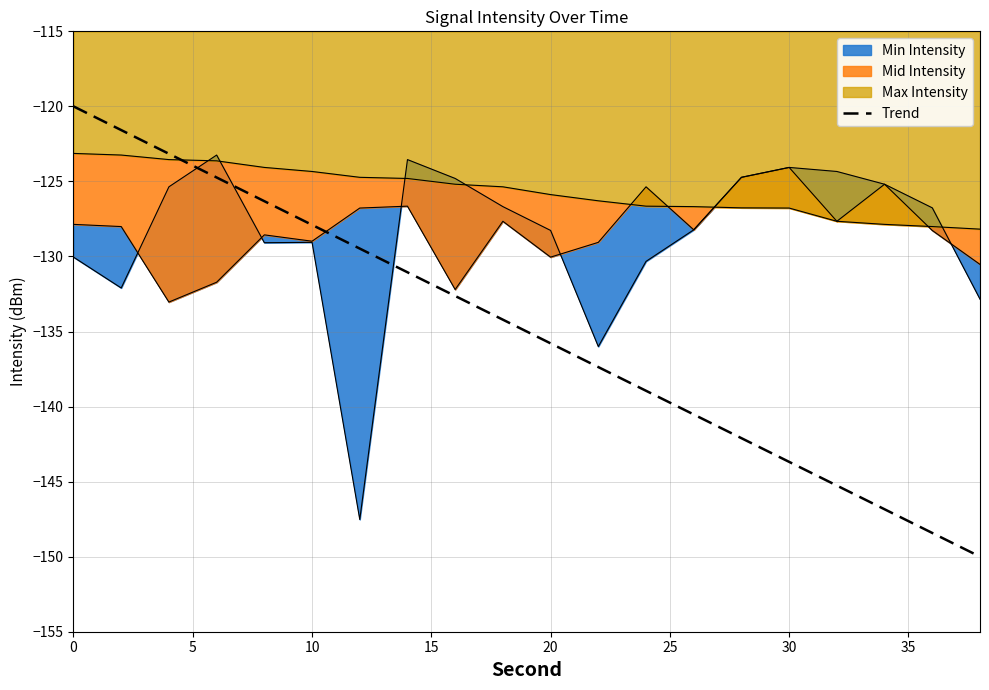

What is the highest value of the Trend series?

-120.0